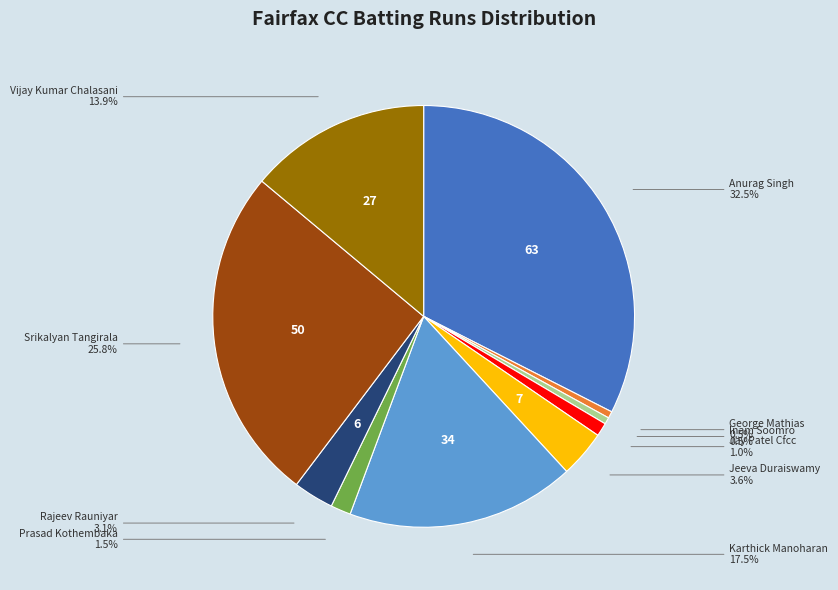

Is there any slice that represents more than half of the pie?

No